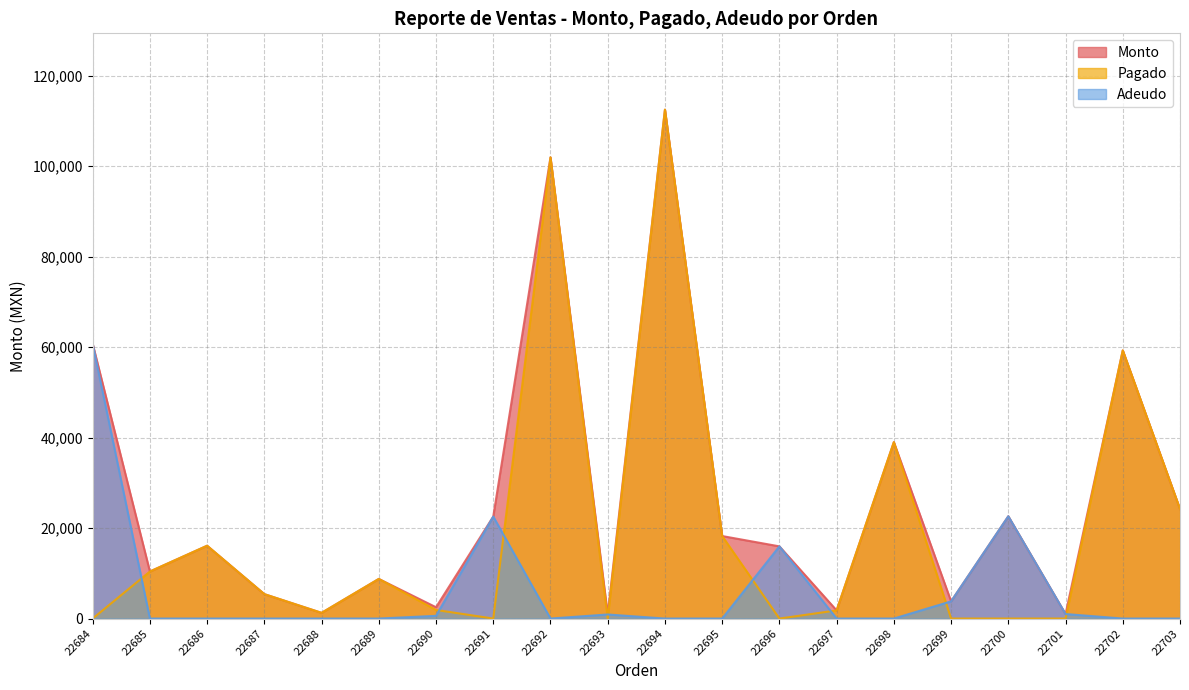

Which has a higher value, 22685 or 22700?

22700